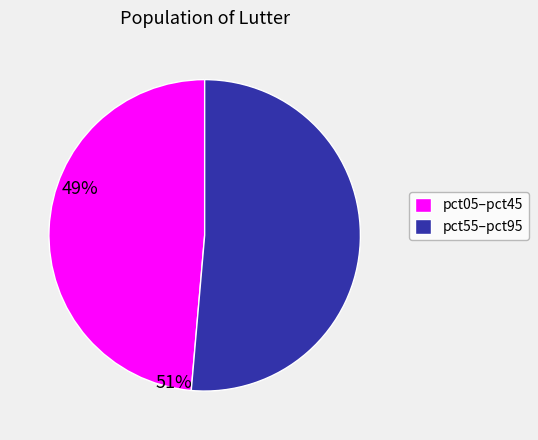

How many slices are in this pie chart?

2